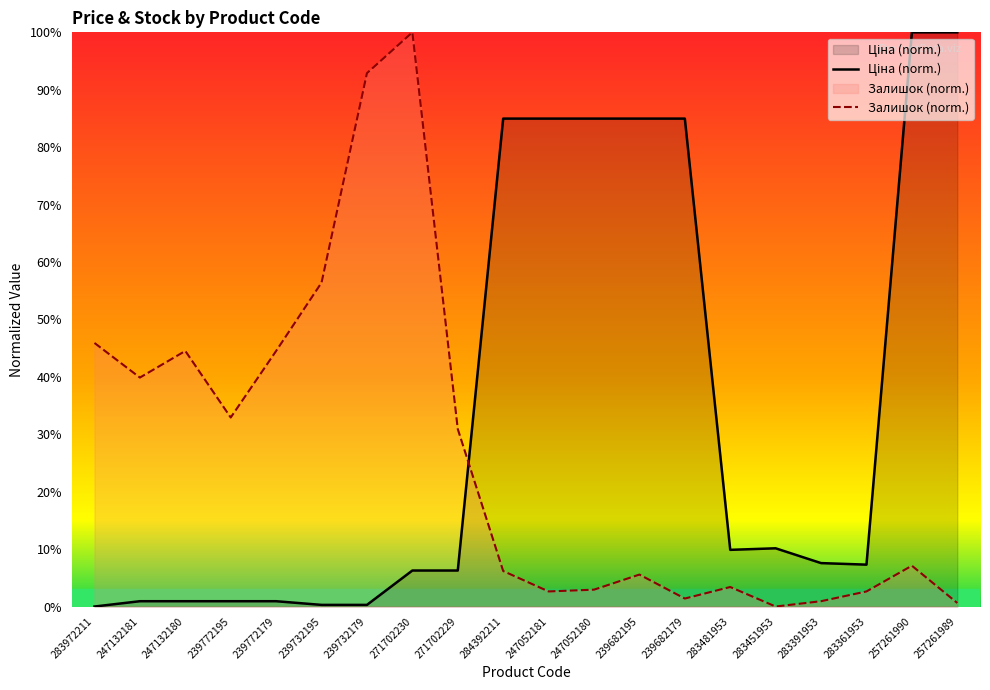

Which series has the largest total across all categories?

Ціна